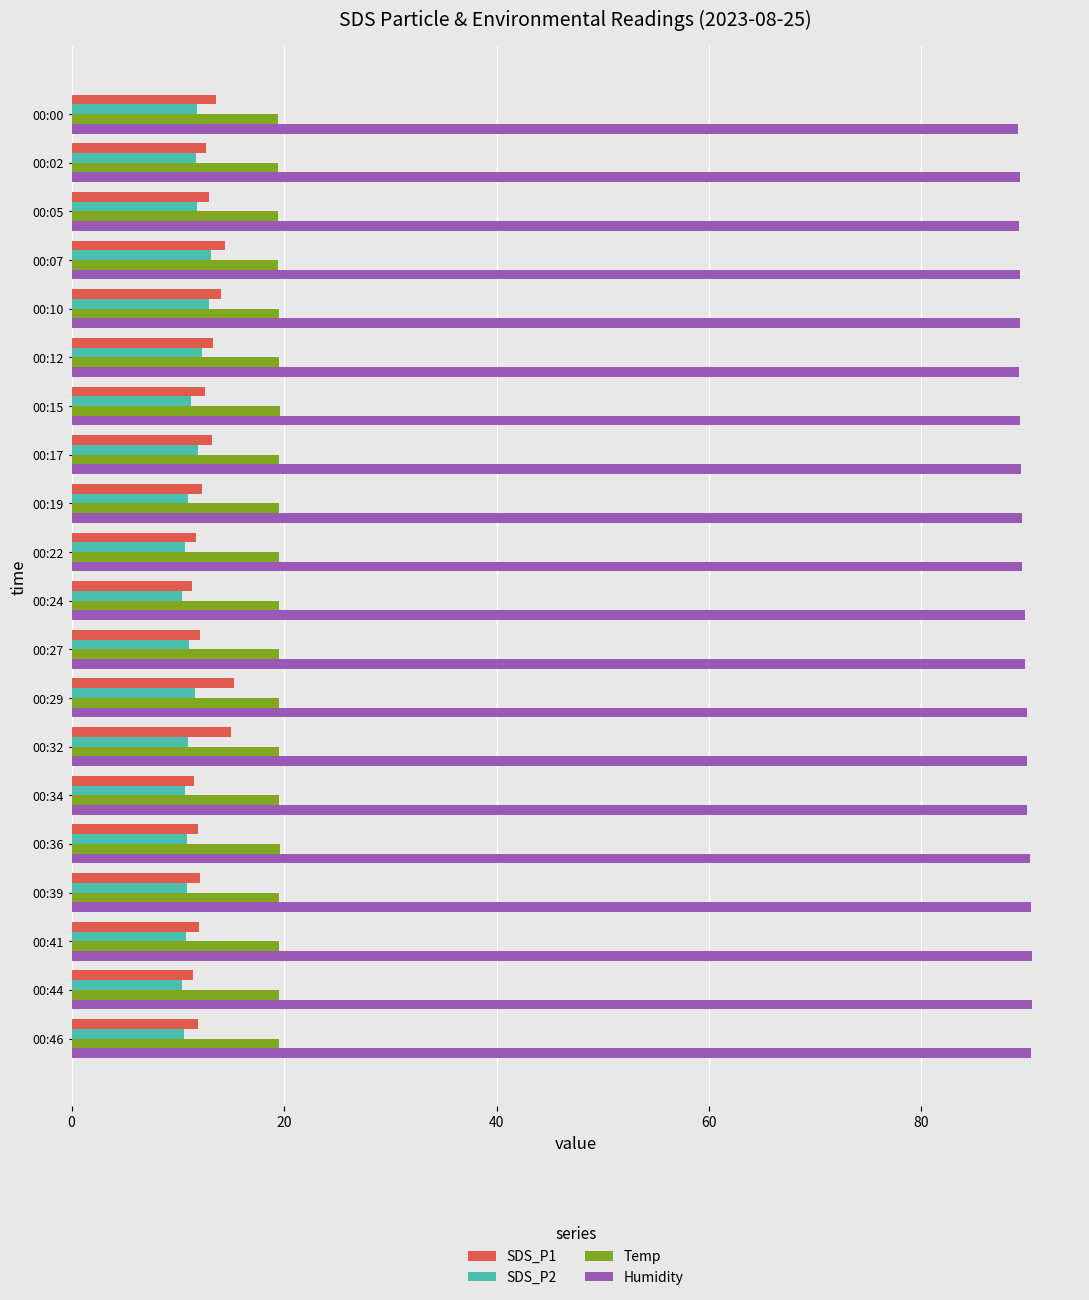

What is the minimum value for Temp?

19.4